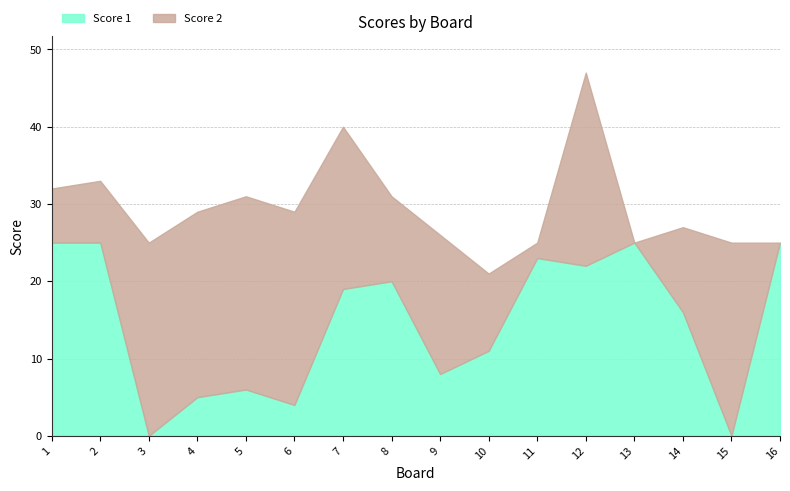

What are all the series names shown in the legend?

Score 1, Score 2